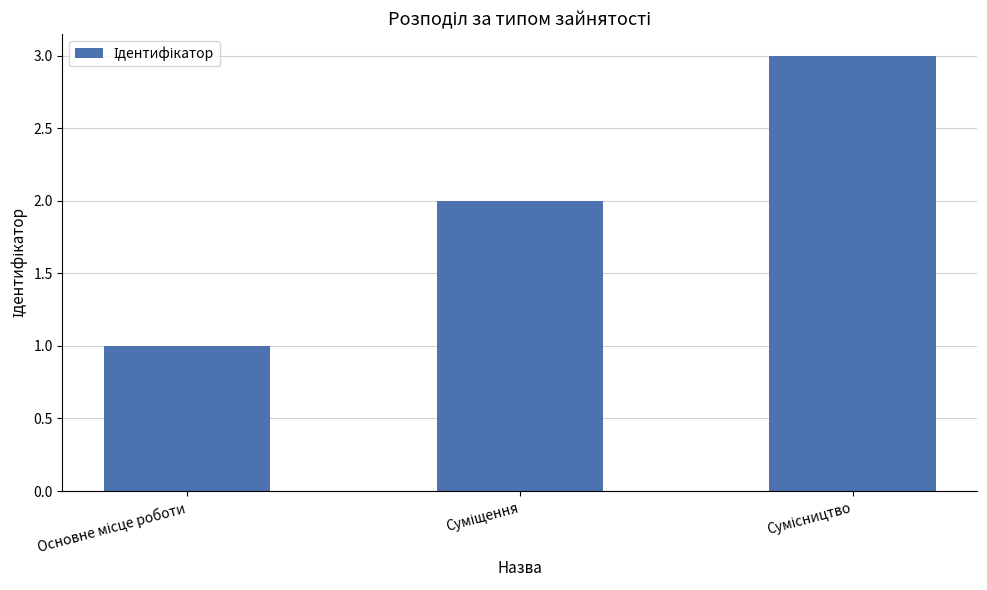

What is the greatest value displayed?

3